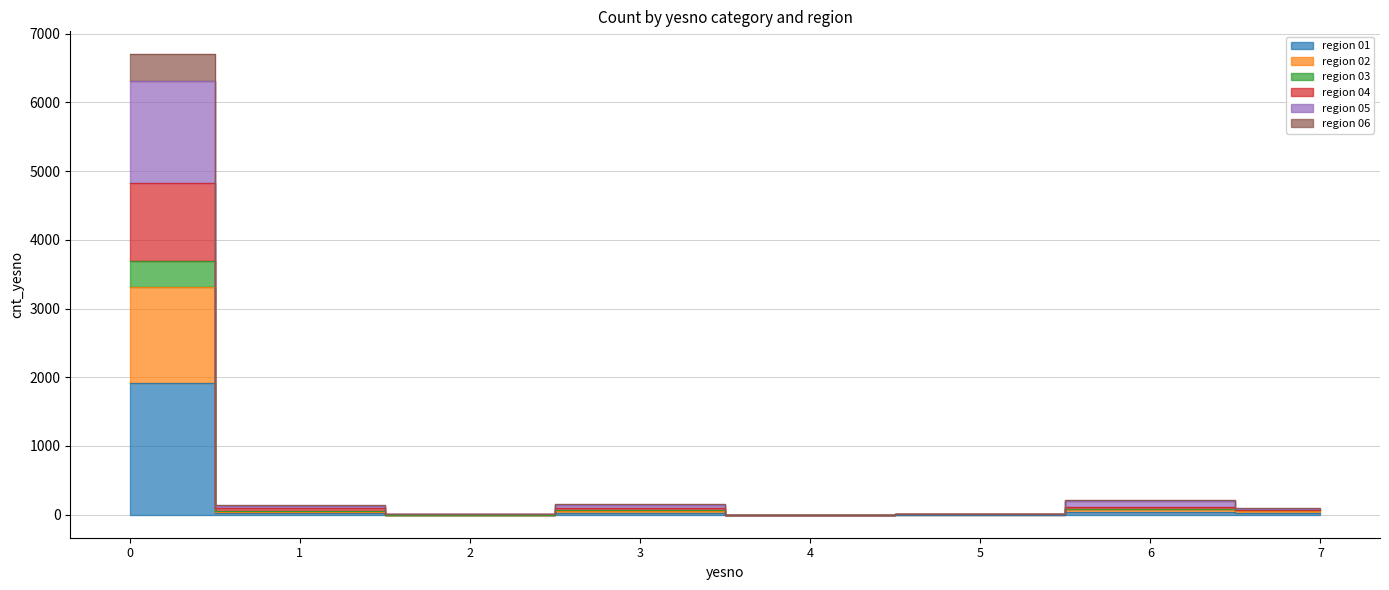

What are all the series names shown in the legend?

region 01, region 02, region 03, region 04, region 05, region 06